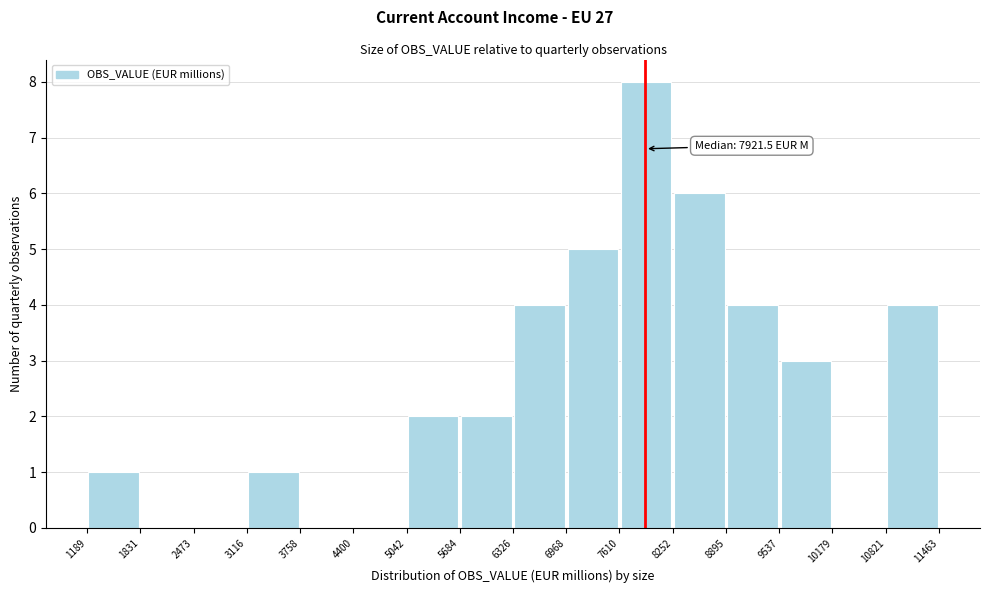

Over which range of the x-axis is the bar tallest?

7610 to 8252